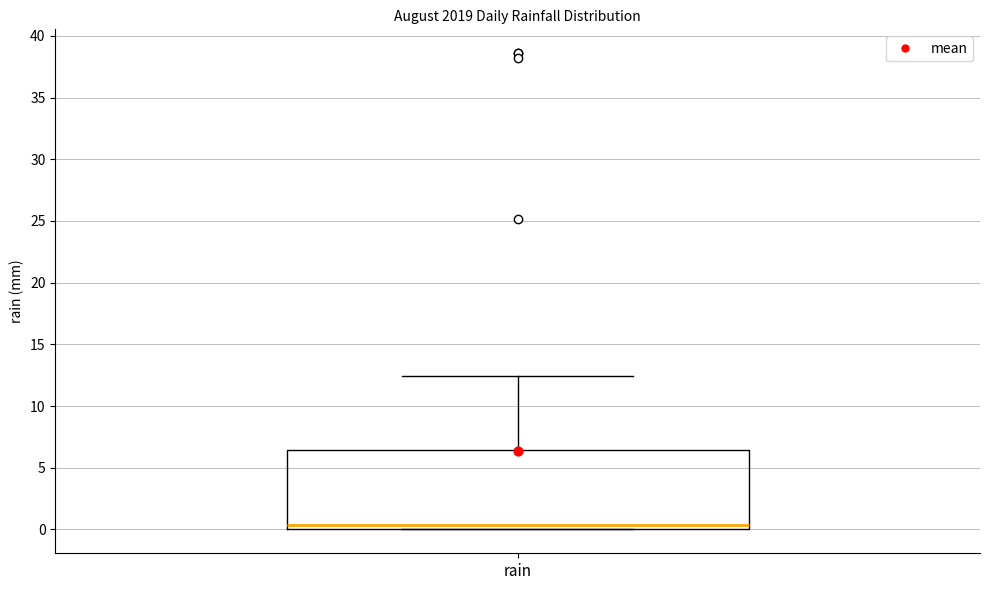

Where is the upper edge of the box for rain on the y-axis? The values are not printed on the chart, so give them approximately, as read against the axis.

6.5